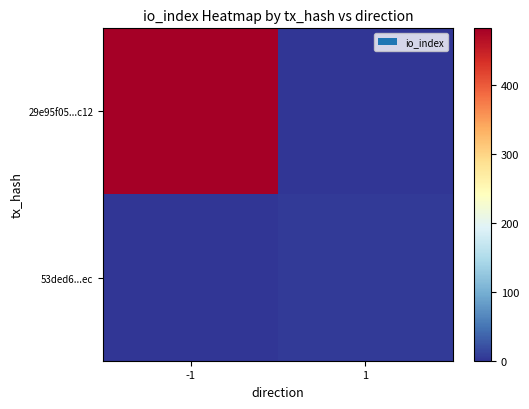

At -1, list the series in order from largest to smallest.

29e95f05...c12, 53ded6...ec